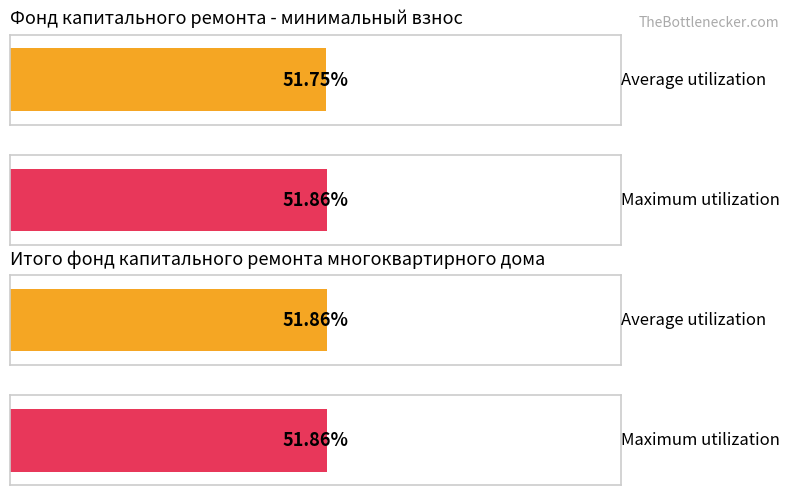

Reading right to left, list all the values displayed in this chart.

Average utilization: 51.9	51.8
Maximum utilization: 51.9	51.9